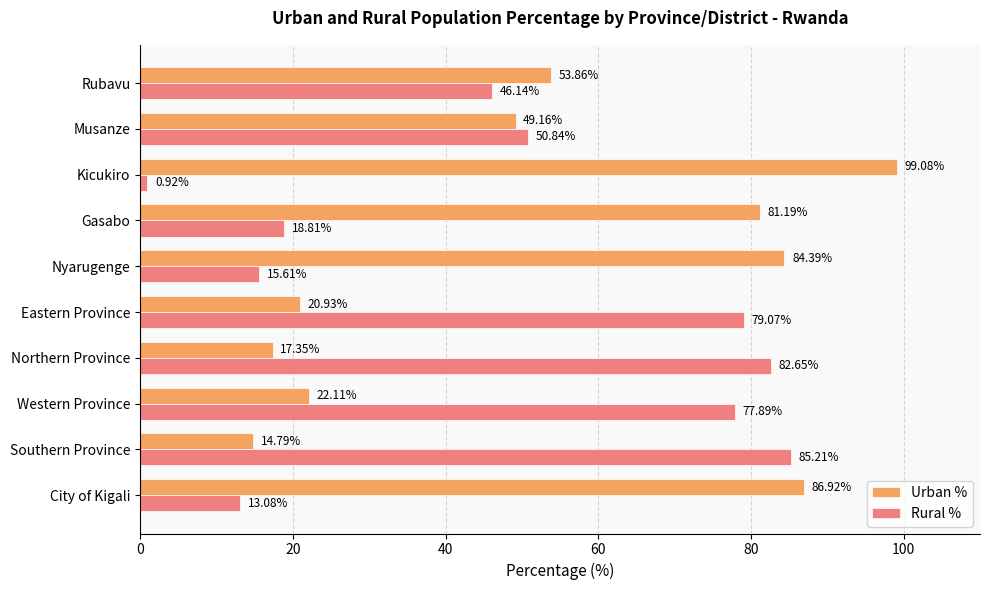

What is the difference between the maximum and minimum values in the Urban % series?

84.3